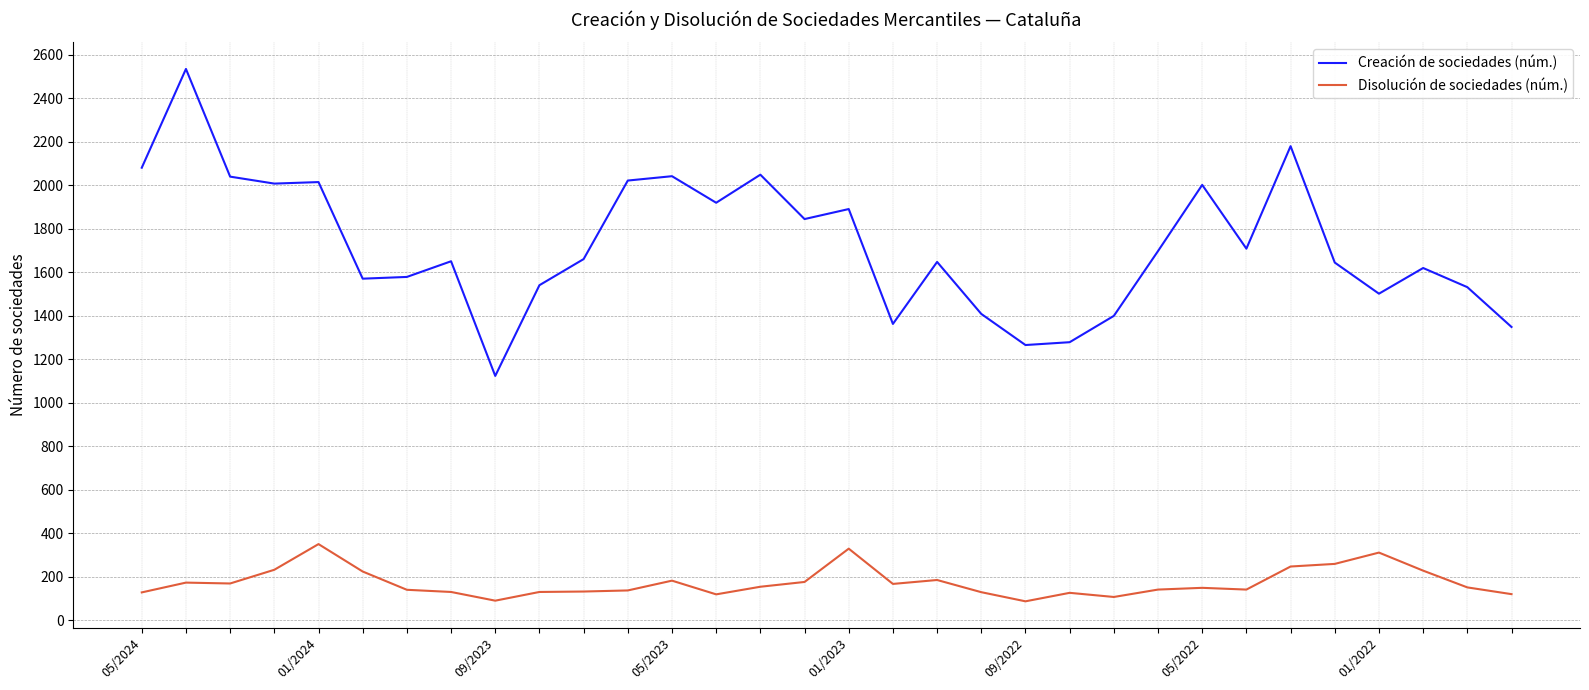

What is the maximum value for Disolución de sociedades (núm.)?

351